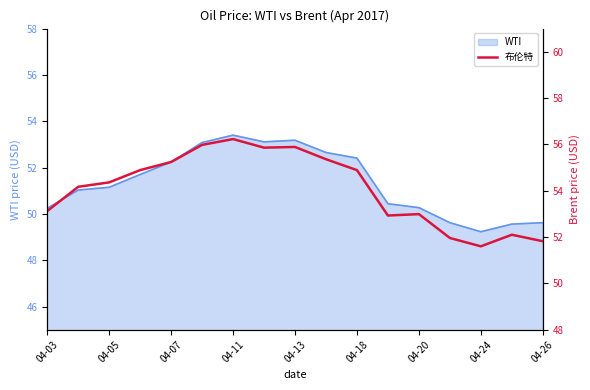

Reading left to right, extract all data points from this chart.

53.1	54.2	54.4	54.9	55.2	56.0	56.2	55.9	55.9	55.4	54.9	52.9	53.0	52.0	51.6	52.1	51.8